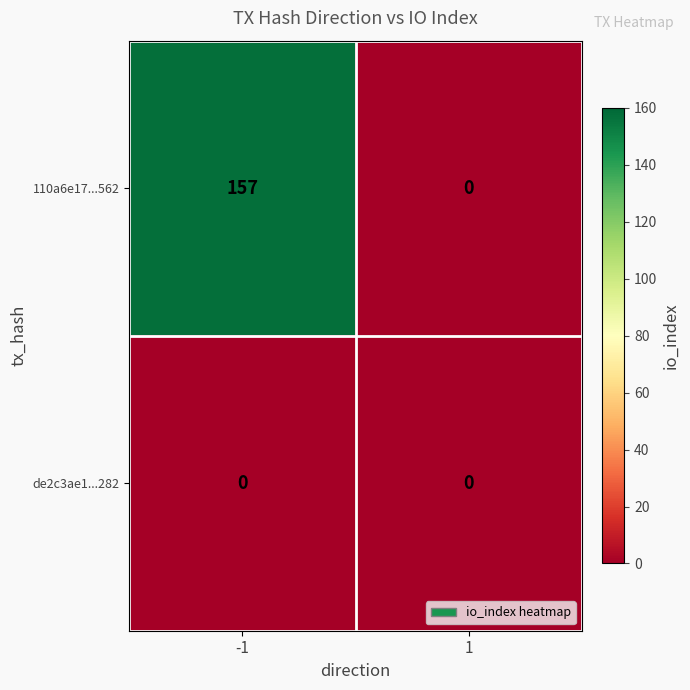

What is the difference between the highest and lowest values at -1?

157